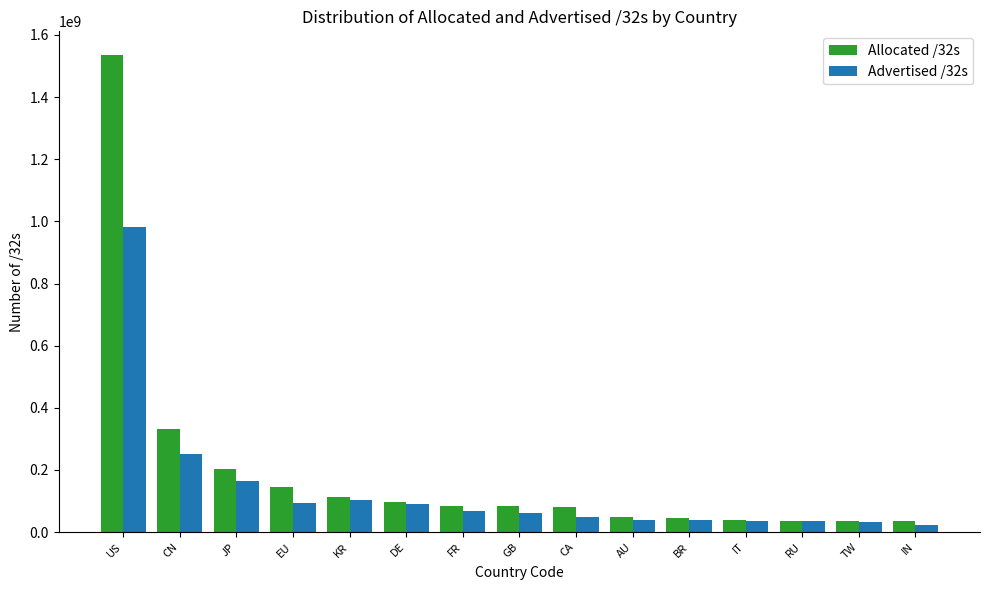

What is the spread (max minus min) of values at RU?

2877320